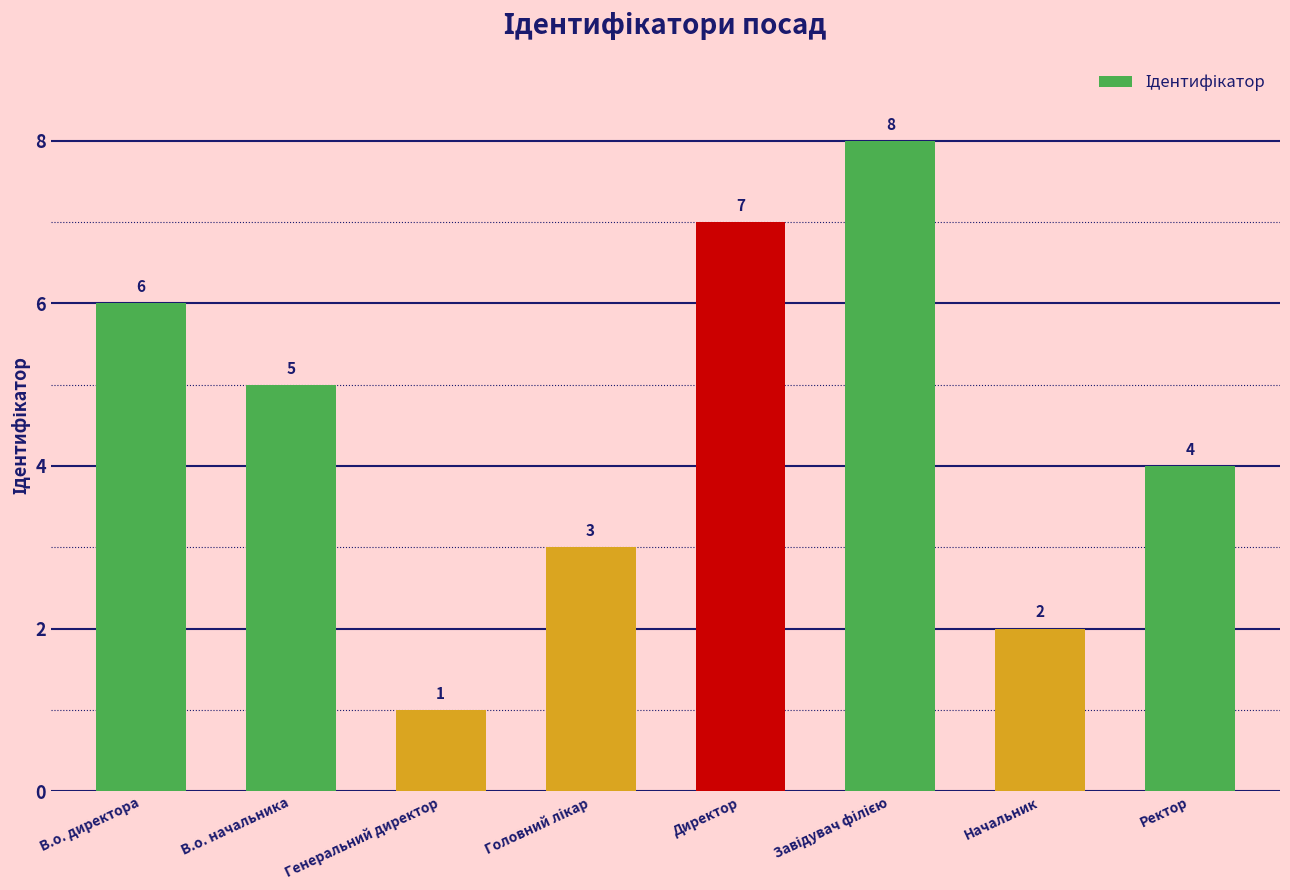

What is the difference between the maximum and second lowest values?

6